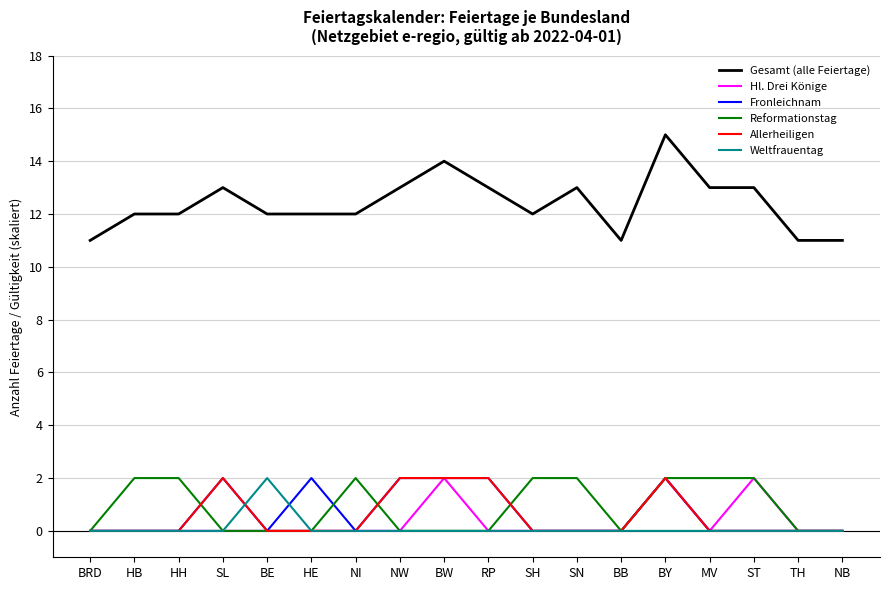

At how many categories does at least one series exceed 8?

18